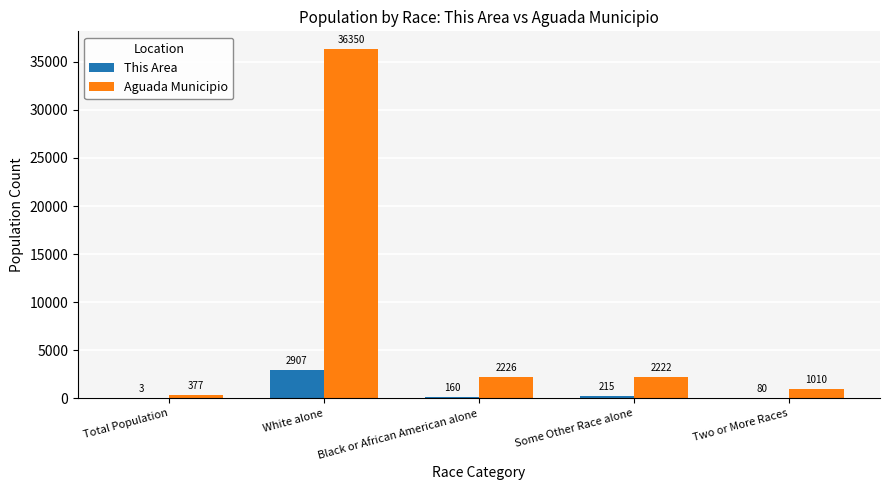

What are all the series names shown in the legend?

This Area, Aguada Municipio